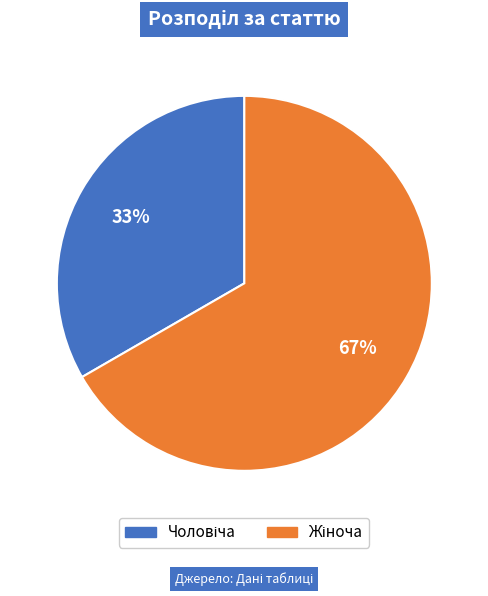

Is there a majority slice in this chart?

Yes